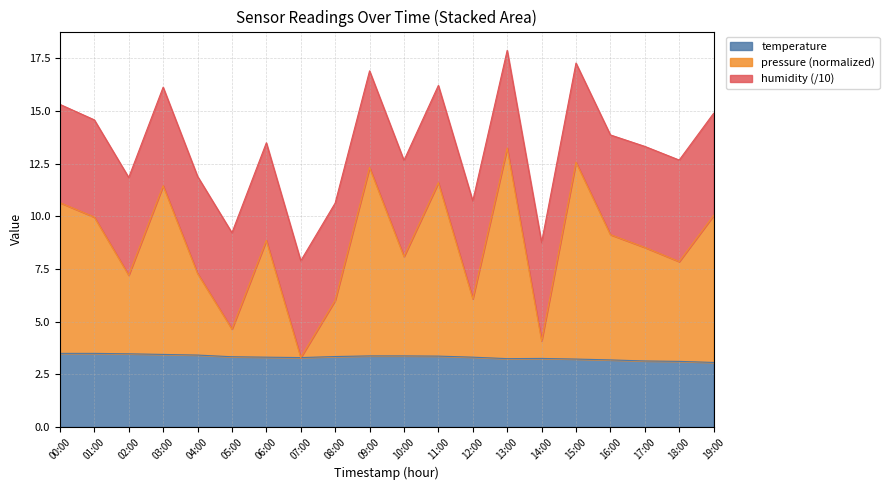

What is the label of the 9th point from the left?

08:00